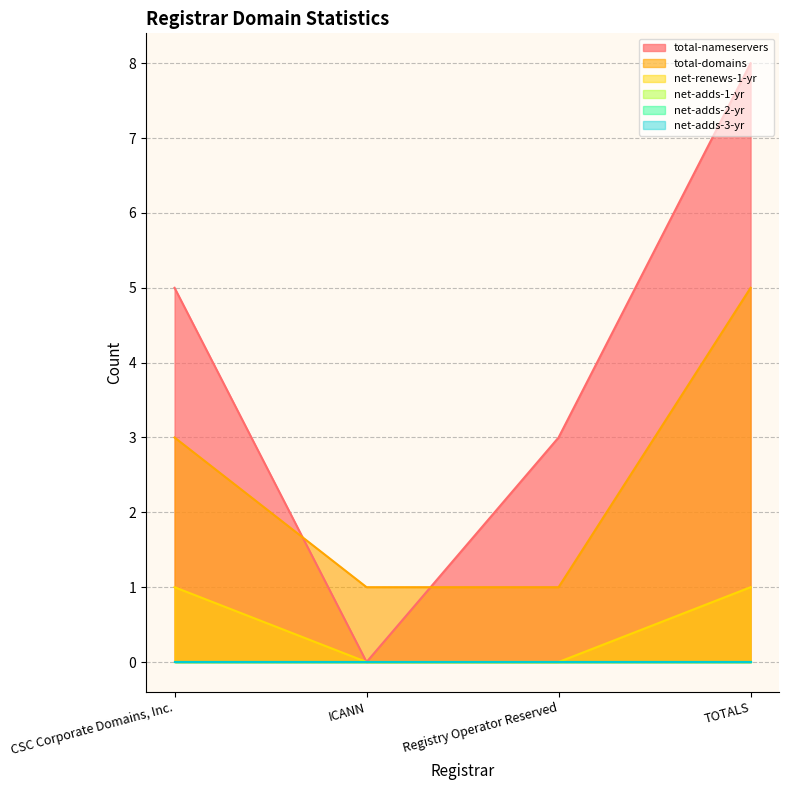

Reading right to left, extract all data points from this chart.

total-nameservers: TOTALS=8	Registry Operator Reserved=3	ICANN=0	CSC Corporate Domains, Inc.=5
total-domains: TOTALS=5	Registry Operator Reserved=1	ICANN=1	CSC Corporate Domains, Inc.=3
net-renews-1-yr: TOTALS=1	Registry Operator Reserved=0	ICANN=0	CSC Corporate Domains, Inc.=1